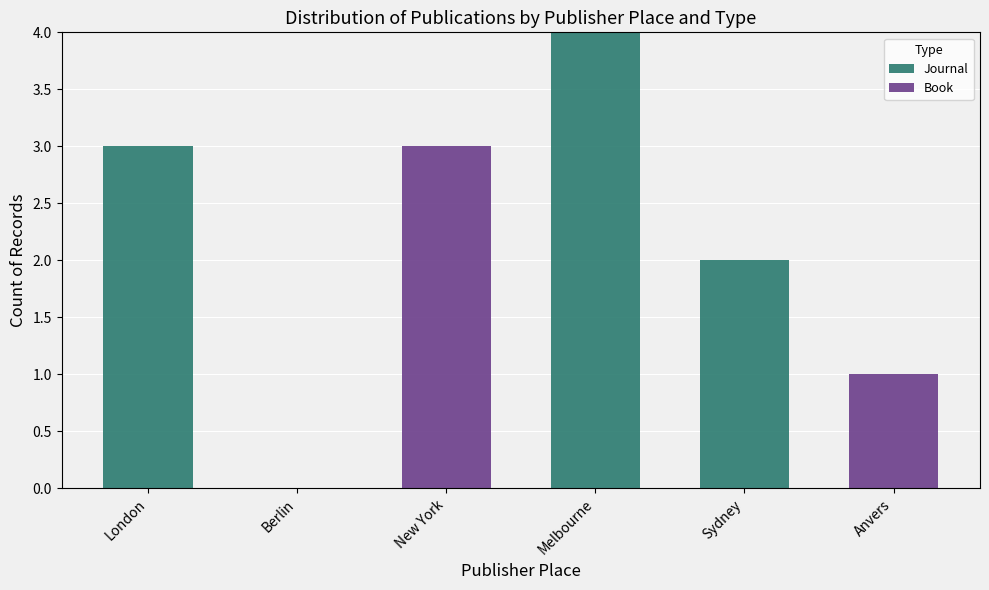

What is the maximum value for Journal?

4